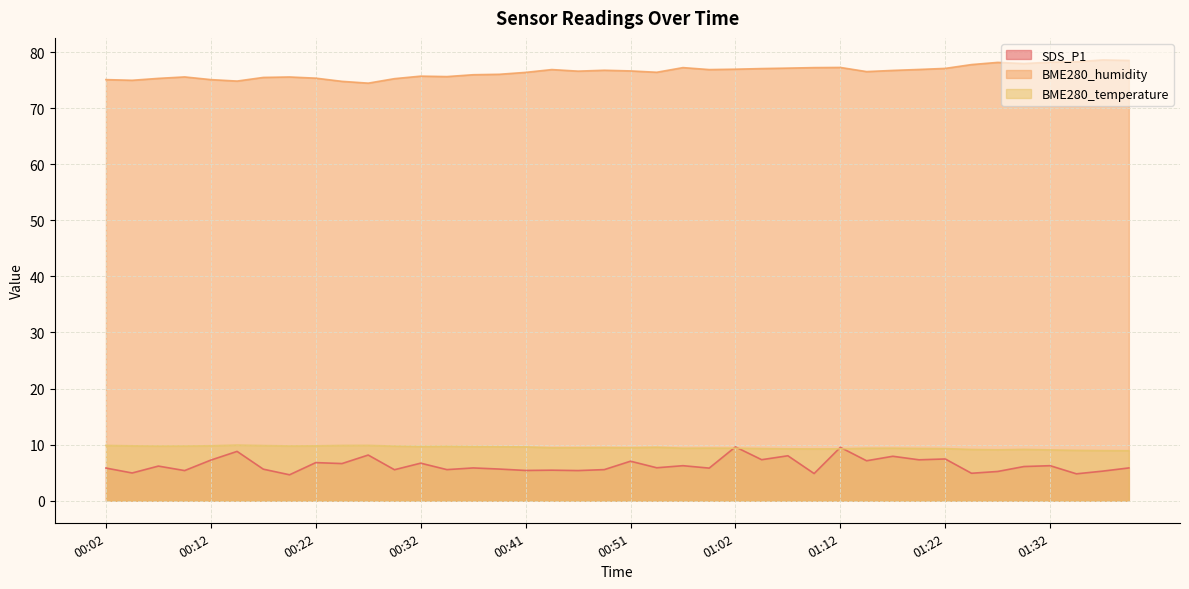

What is the value of the SDS_P1 point at the 25th from the left?

9.6